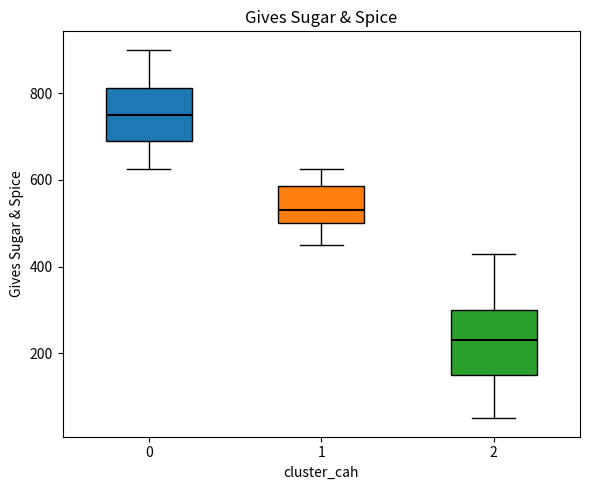

Reading left to right, read every box against the y-axis: the position of its median line, the range the box covers, and the ends of its whiskers. The values are not printed on the chart, so give them approximately, as read against the axis.

0: median 760, box 700 to 820, whiskers 620 to 900
1: median 540, box 500 to 580, whiskers 460 to 620
2: median 240, box 160 to 300, whiskers 60 to 440